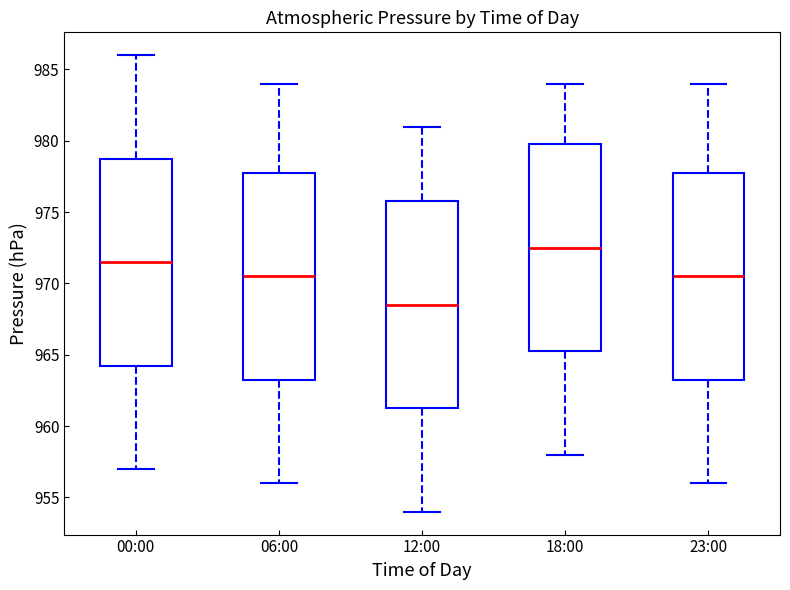

Reading left to right, transcribe this box plot: for each box, give where its median line is, the range the box spans, and where its two whiskers end, as read against the y-axis. The values are not printed on the chart, so give them approximately, as read against the axis.

00:00: median 971.5, box 964.5 to 979.0, whiskers 957.0 to 986.0
06:00: median 970.5, box 963.5 to 978.0, whiskers 956.0 to 984.0
12:00: median 968.5, box 961.5 to 976.0, whiskers 954.0 to 981.0
18:00: median 972.5, box 965.5 to 980.0, whiskers 958.0 to 984.0
23:00: median 970.5, box 963.5 to 978.0, whiskers 956.0 to 984.0